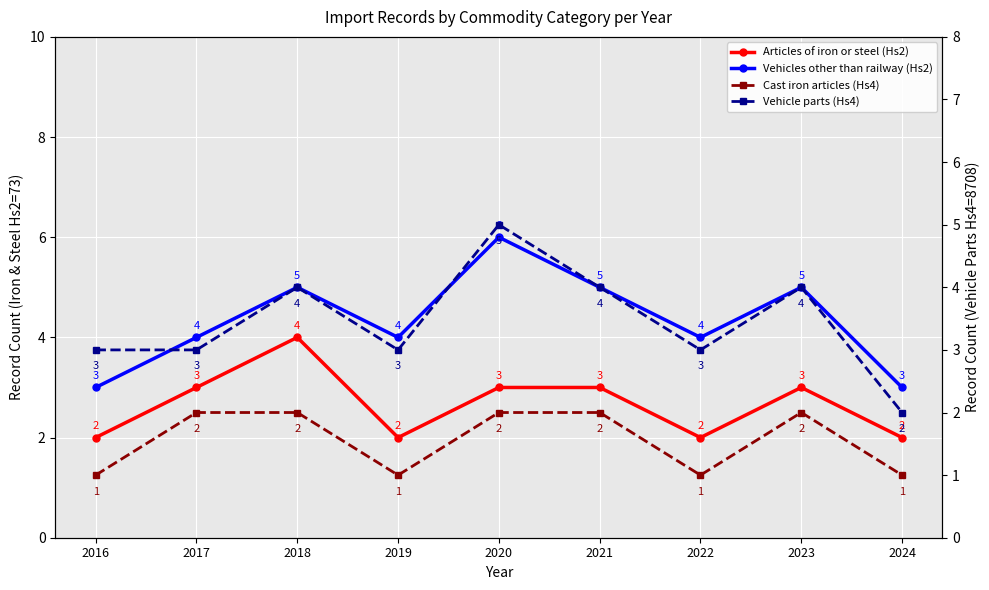

True or false: Cast iron articles (Hs4) has more than 2 interior local peaks.

False